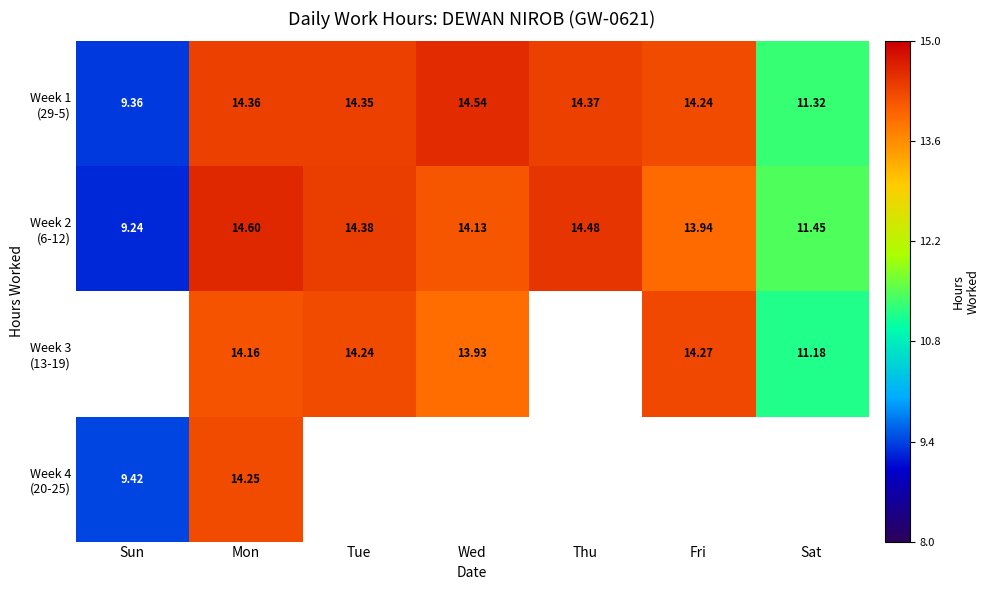

Is it true that Week 3 (13-19) equals 14.2 at Mon?

True